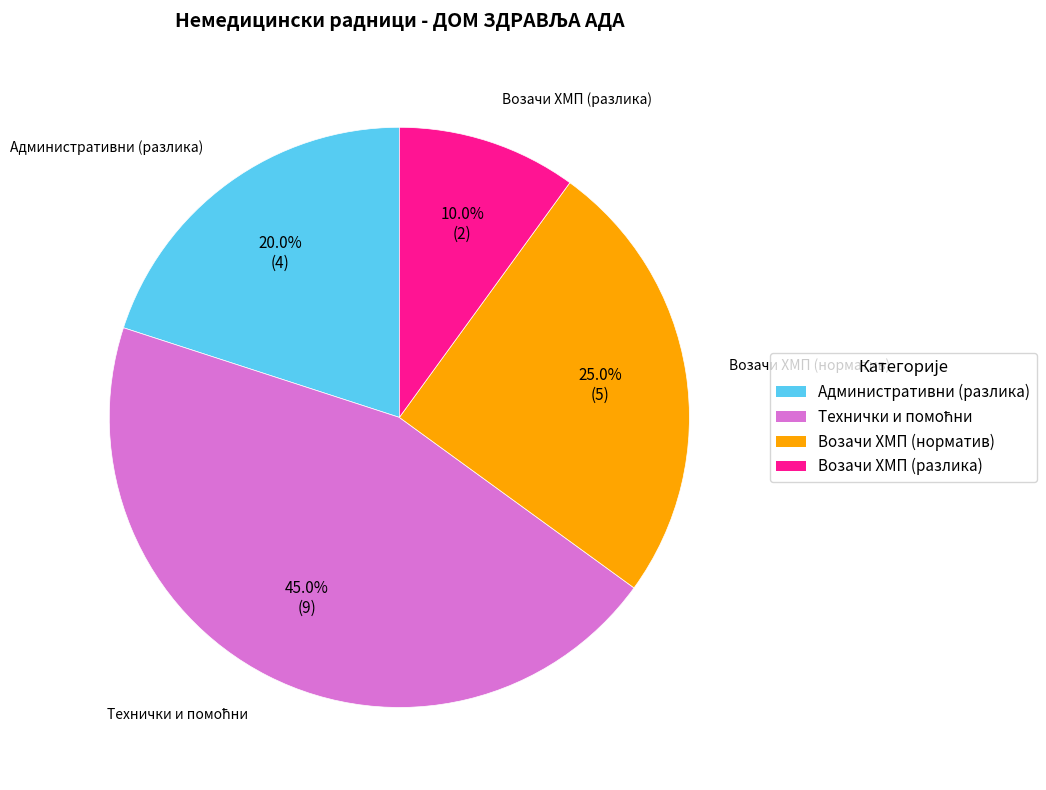

Is there a majority slice in this chart?

No